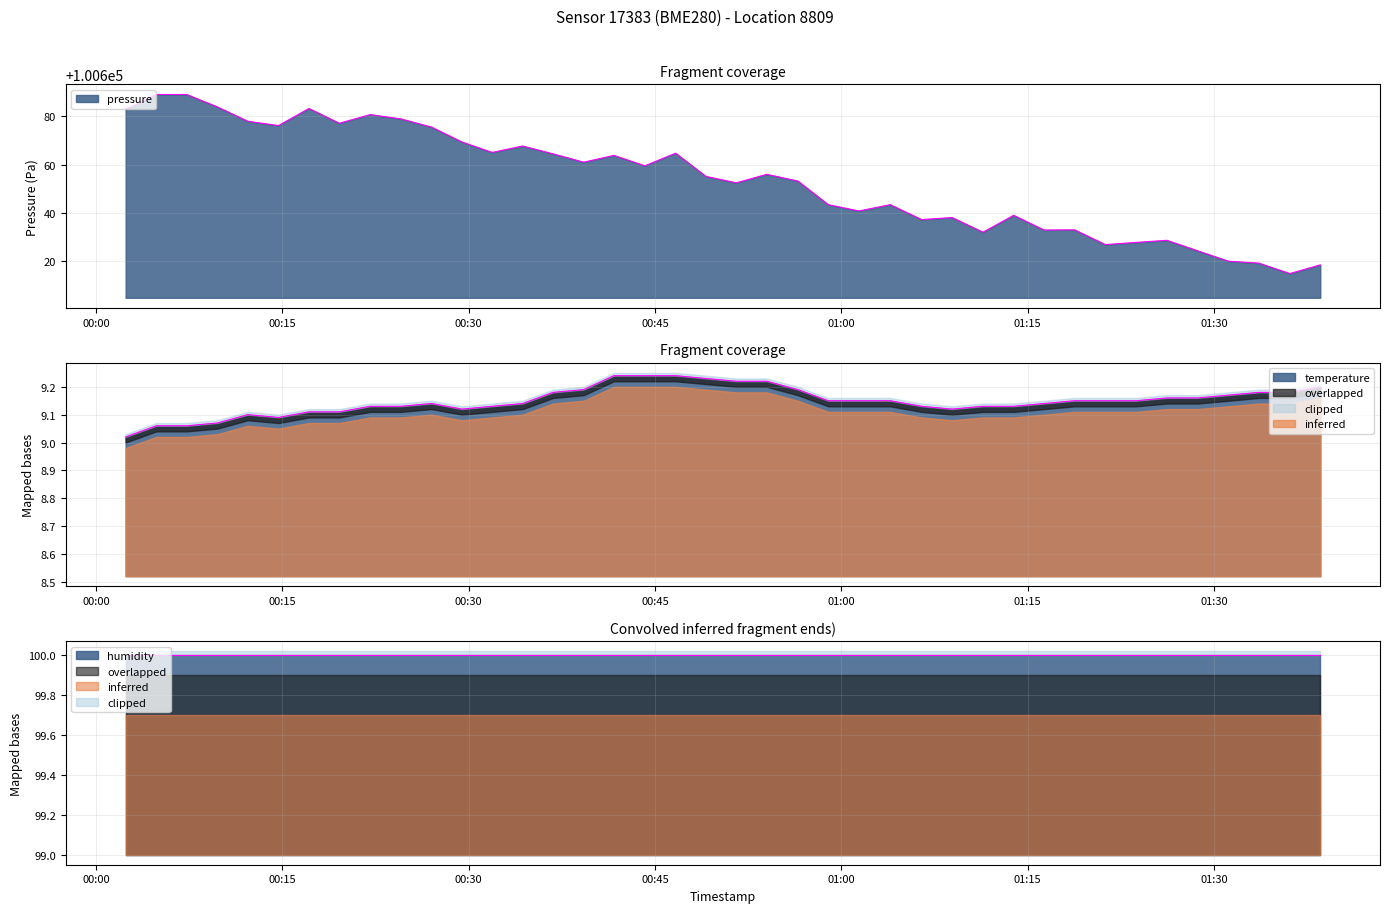

True or false: temperature and pressure intersect in this chart.

False